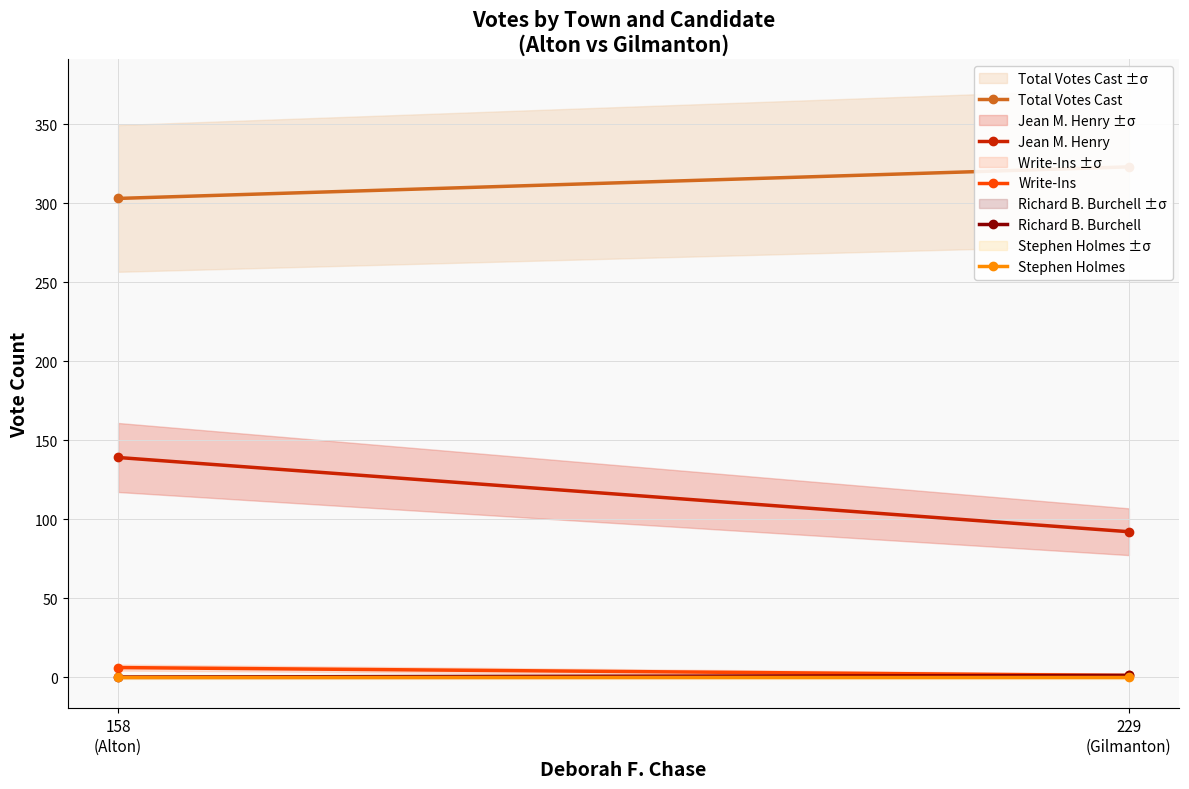

Is this an area chart (filled region under the line)?

No